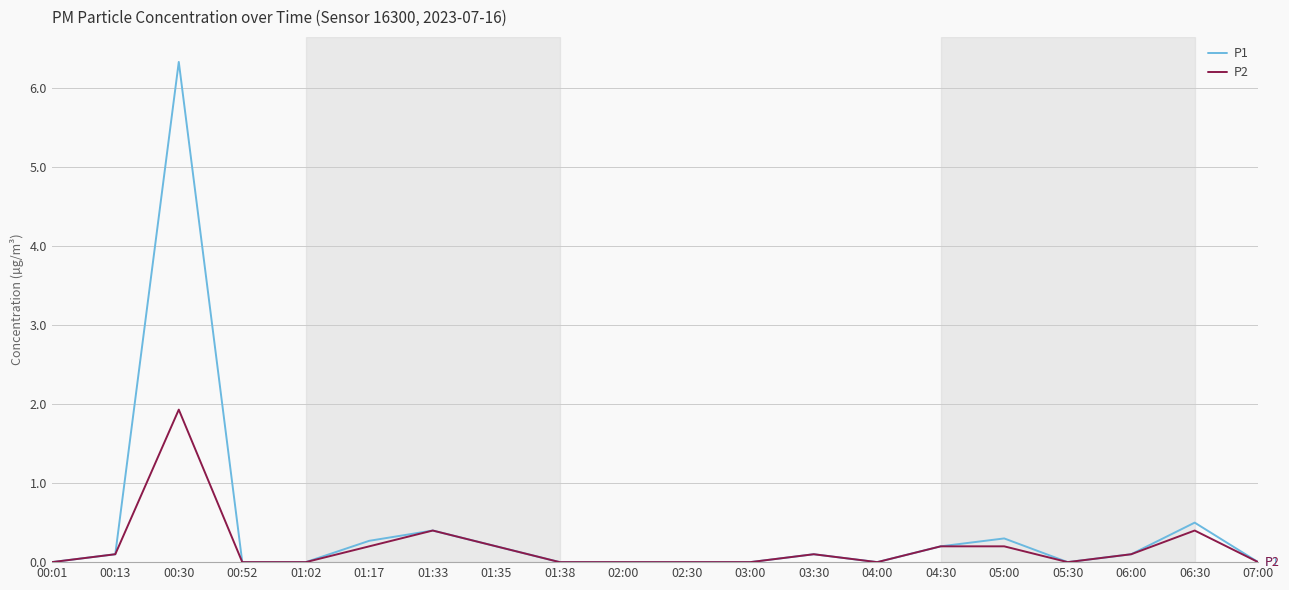

Which series has the widest spread of values?

P1